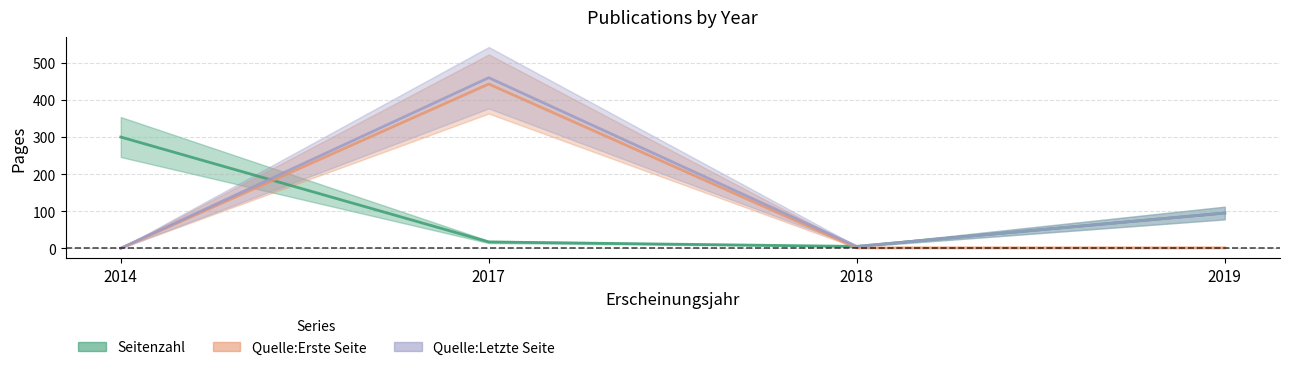

Which category has the lowest value in the Quelle:Letzte Seite series?

2014